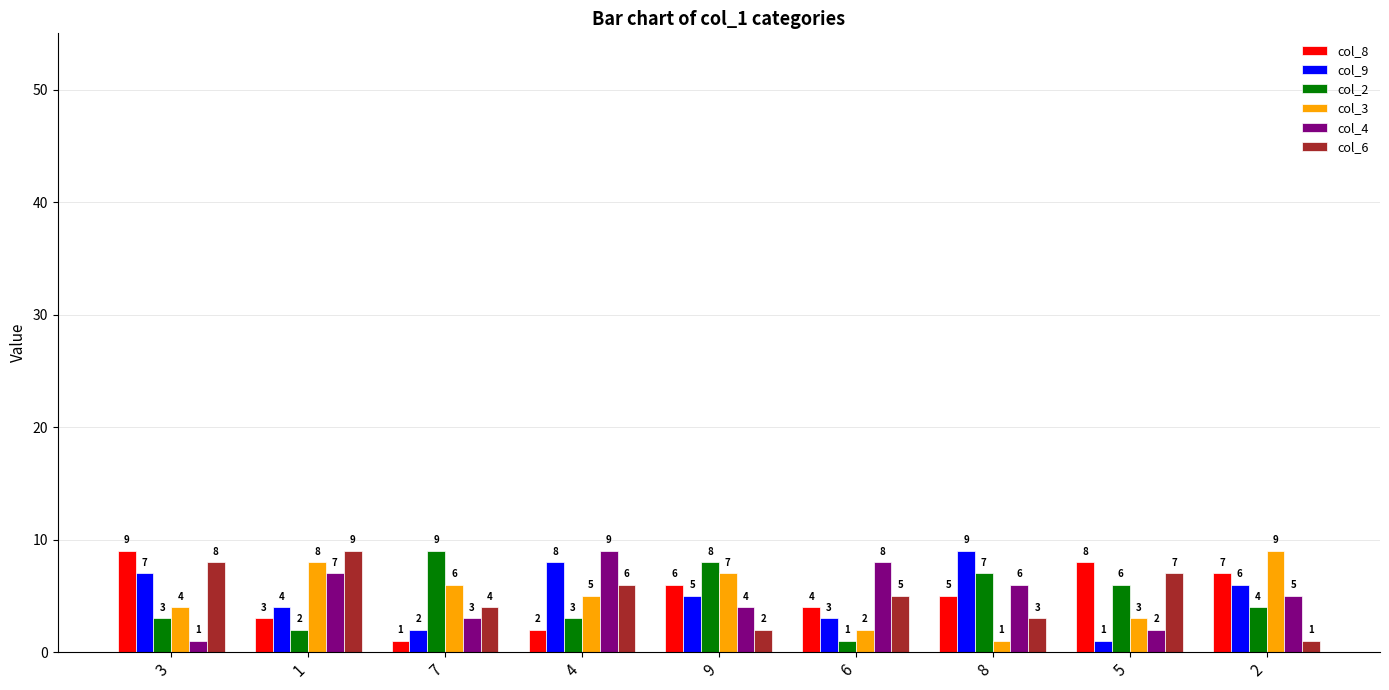

Which category has the lowest value in the col_4 series?

3